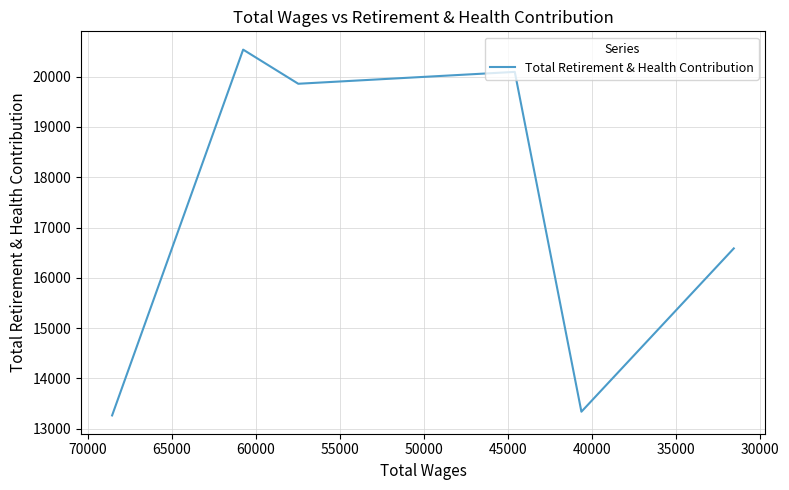

The value at 30000 is 8949. True or false?

False